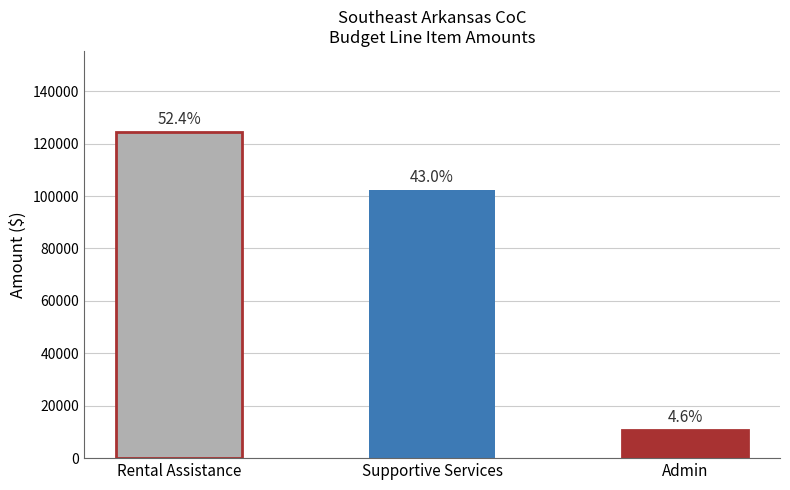

List the labels in order of value, smallest first.

Admin, Supportive Services, Rental Assistance